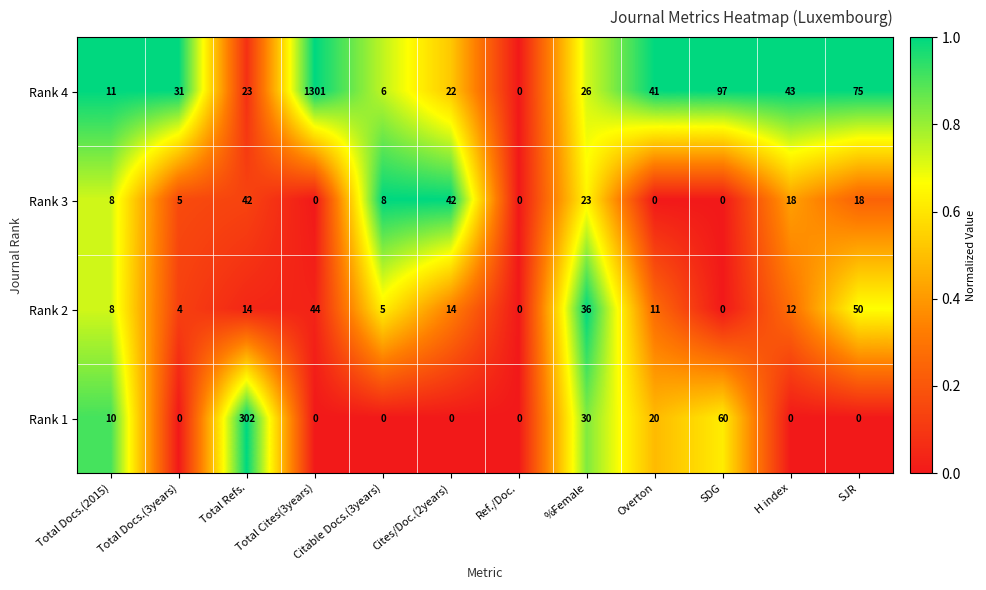

What is the difference between the maximum and second lowest values in the Rank 4 series?

1295